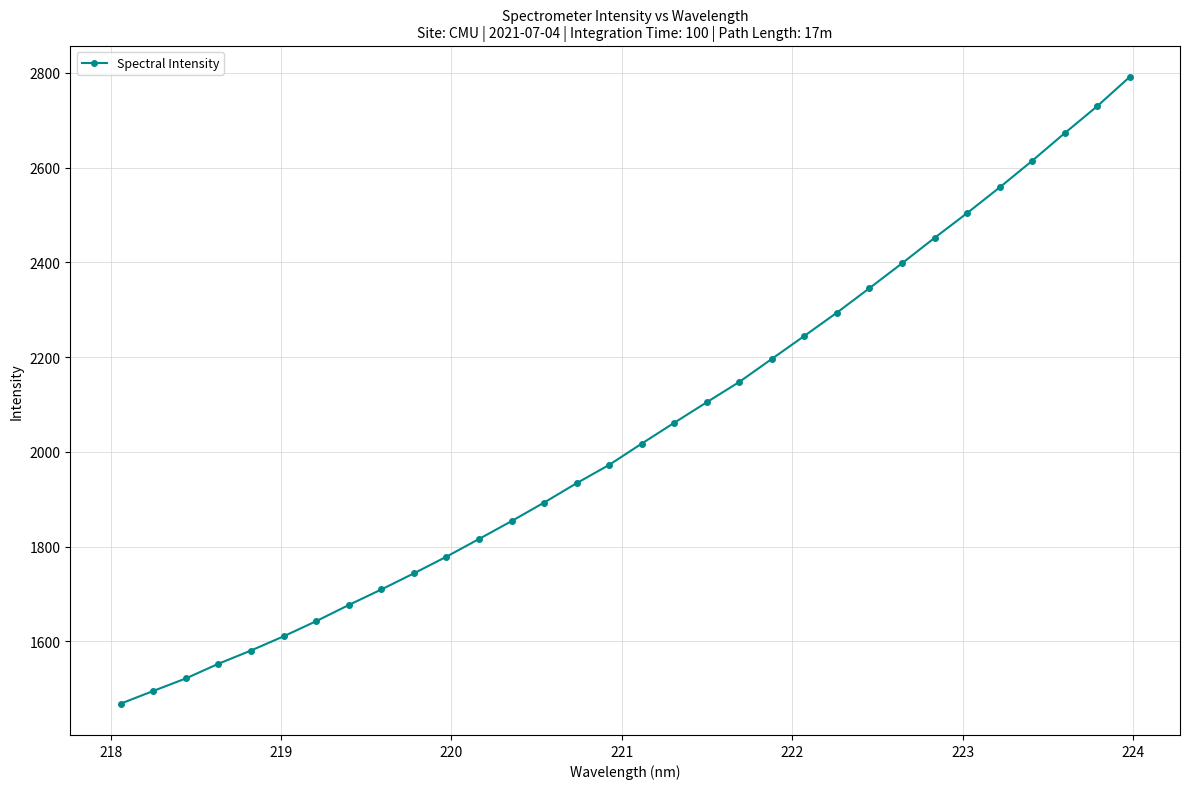

What is the difference between the maximum and second lowest values?

1295.3